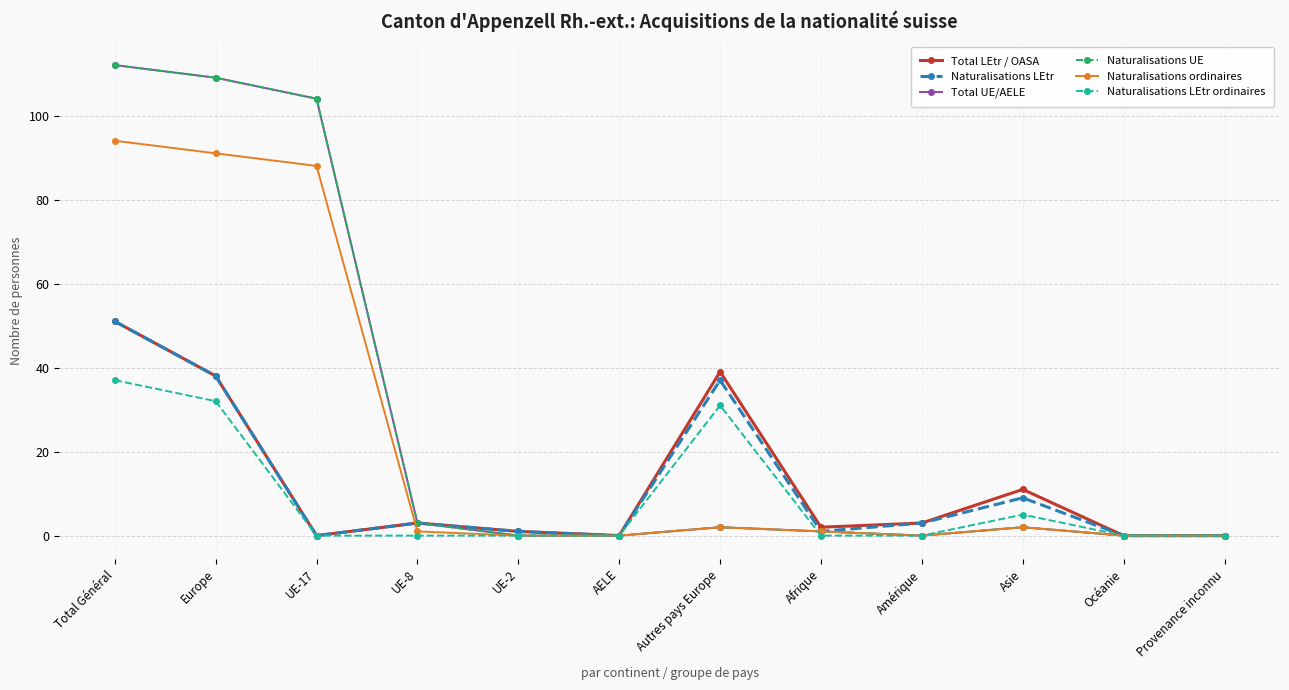

How many data points in Total LEtr / OASA are less than 3?

6